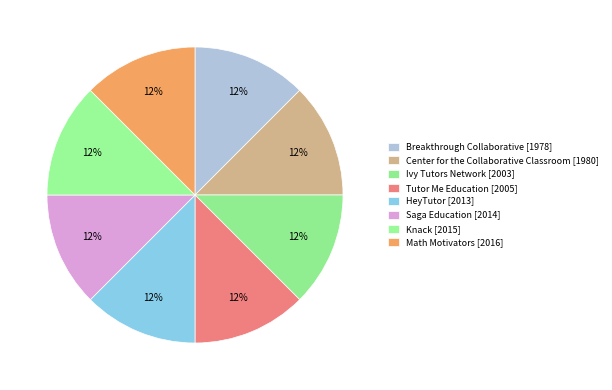

What percentage do Math Motivators [2016] and Knack [2015] together represent?

25.2%